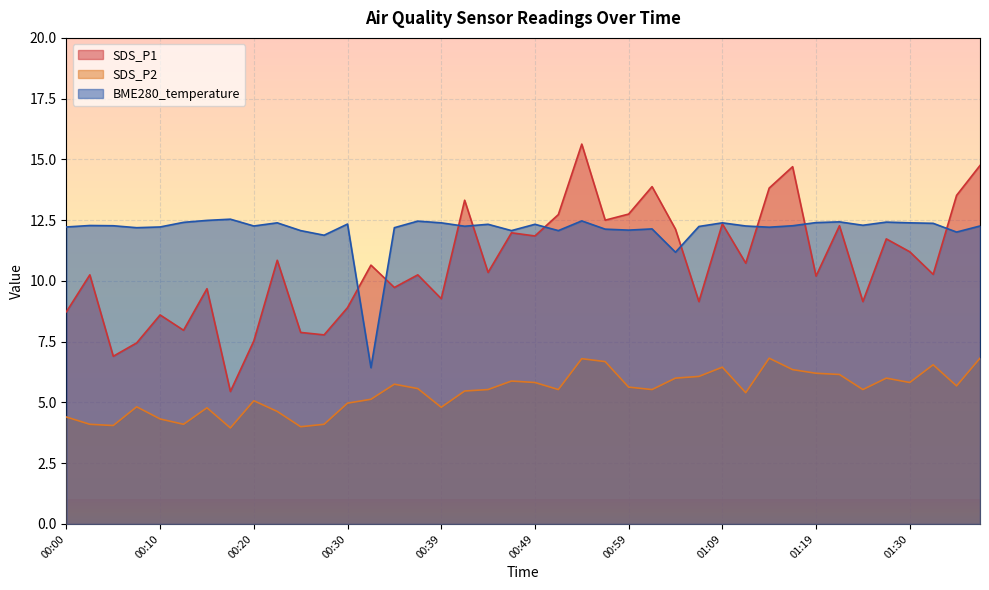

Between which two adjacent categories do BME280_temperature and SDS_P1 first intersect?

00:30 and 00:32